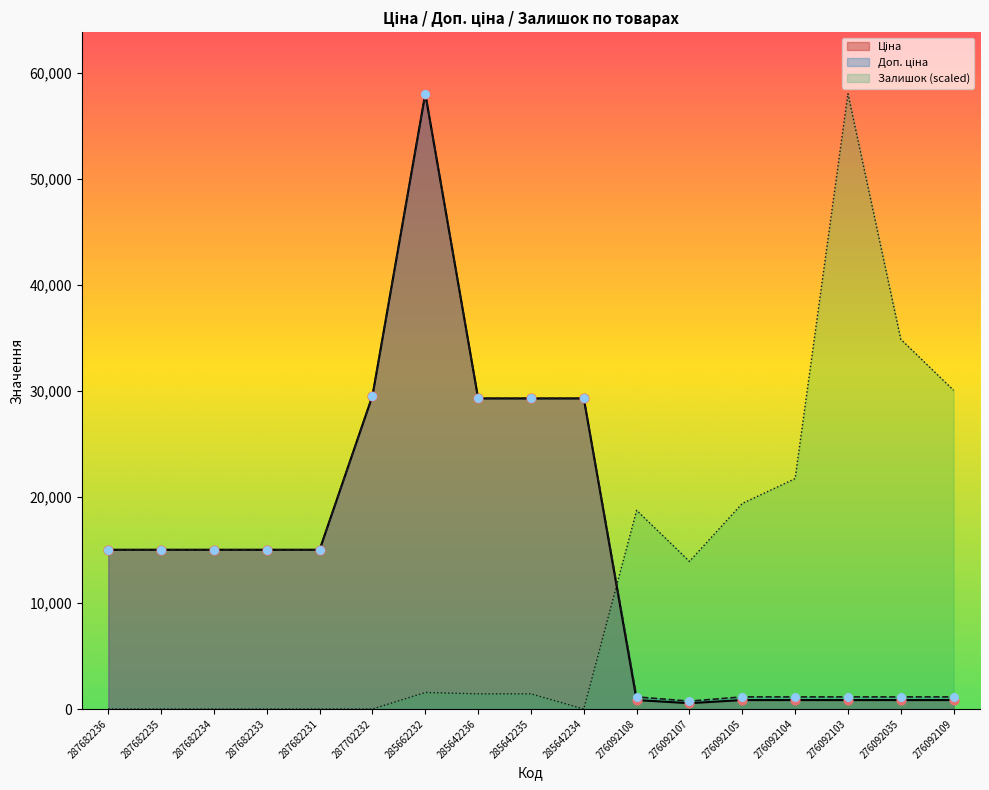

What are all the series names shown in the legend?

Ціна, Доп. ціна, Залишок